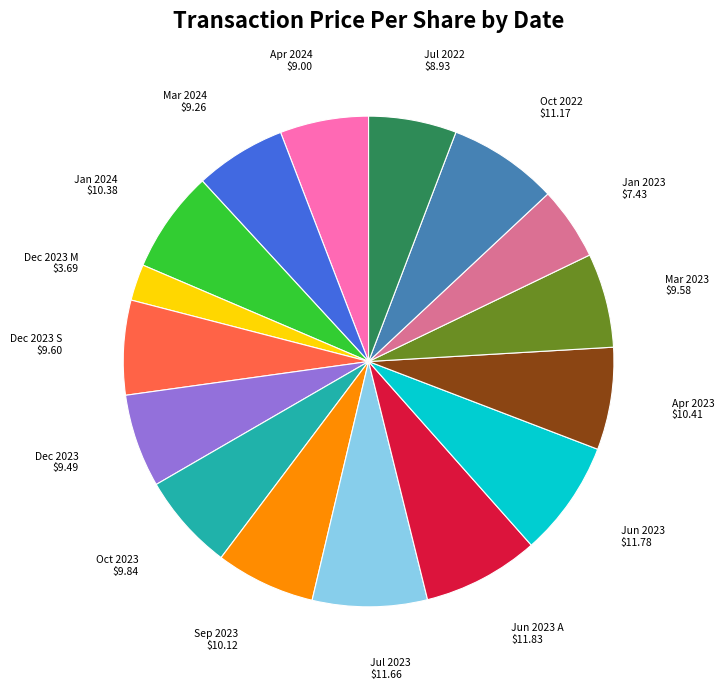

The Oct 2022 $11.17 slice represents 7% of the pie. True or false?

True